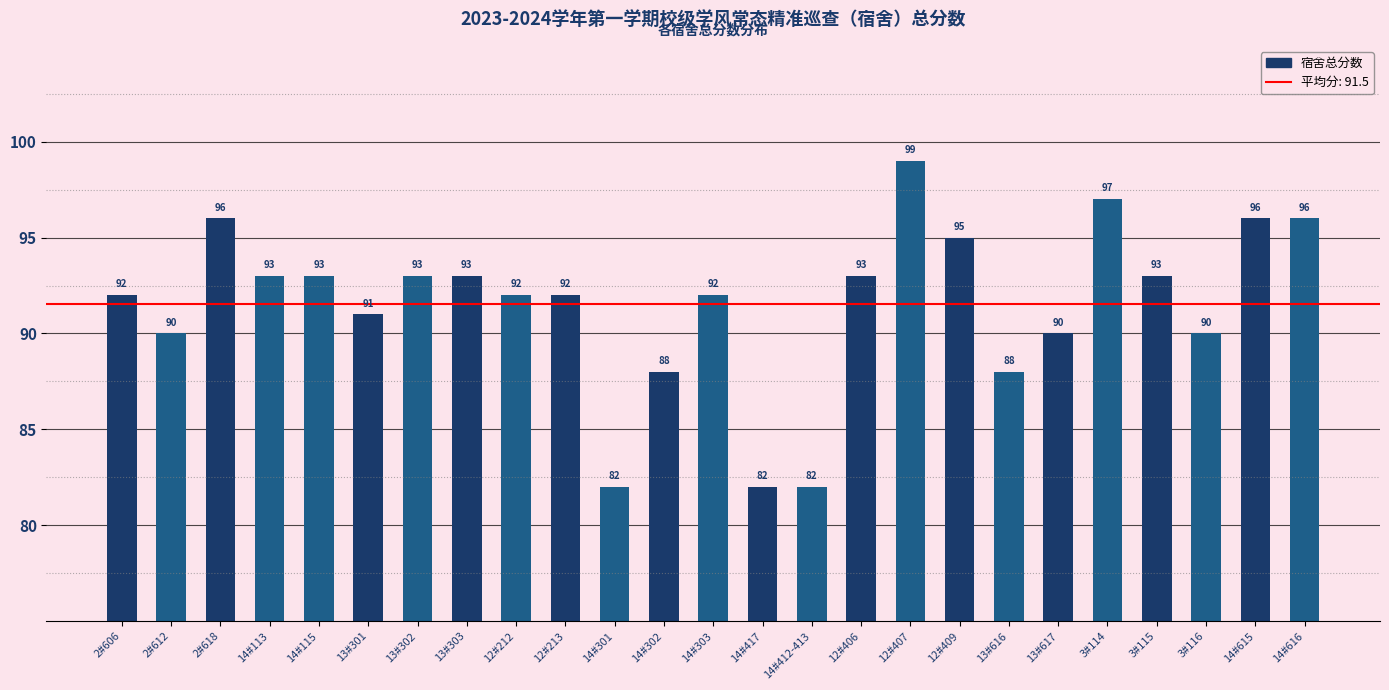

What is the greatest value displayed?

99